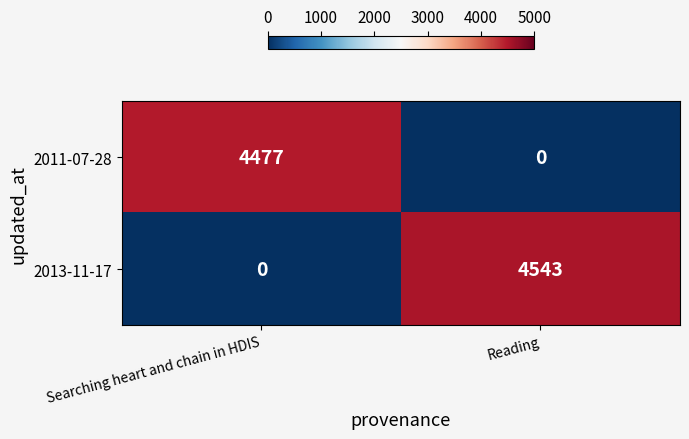

Where is 2011-07-28 nearest to the value 2238?

Reading